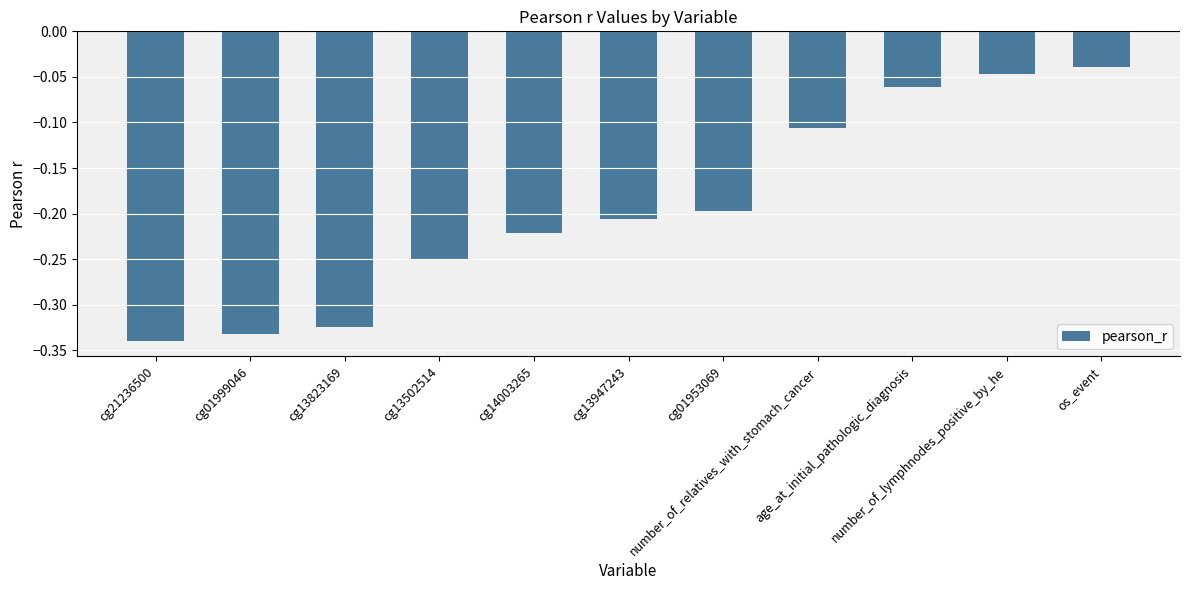

Rank the categories by value from highest to lowest.

os_event, number_of_lymphnodes_positive_by_he, age_at_initial_pathologic_diagnosis, number_of_relatives_with_stomach_cancer, cg01953069, cg13947243, cg14003265, cg13502514, cg13823169, cg01999046, cg21236500